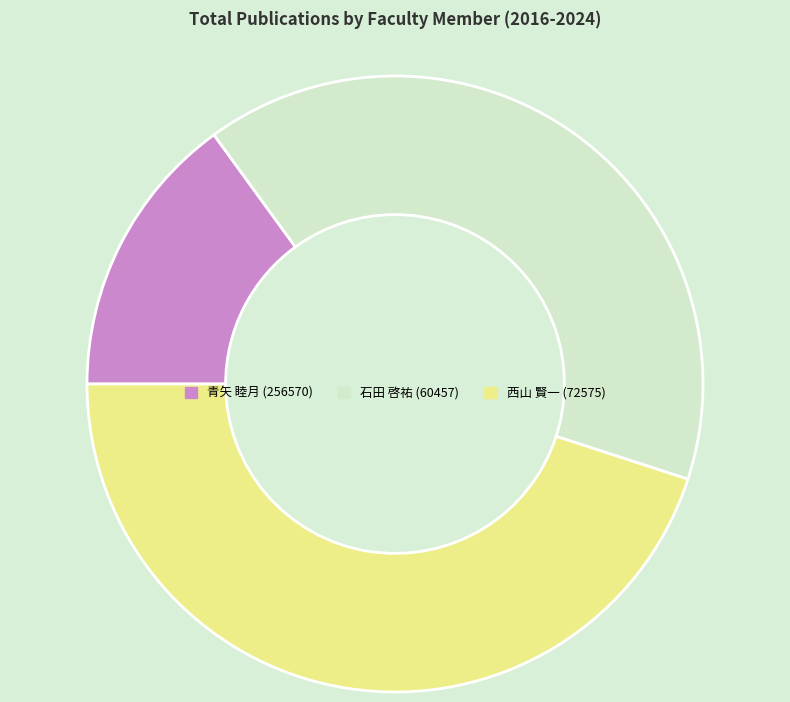

Is there a majority slice in this chart?

No